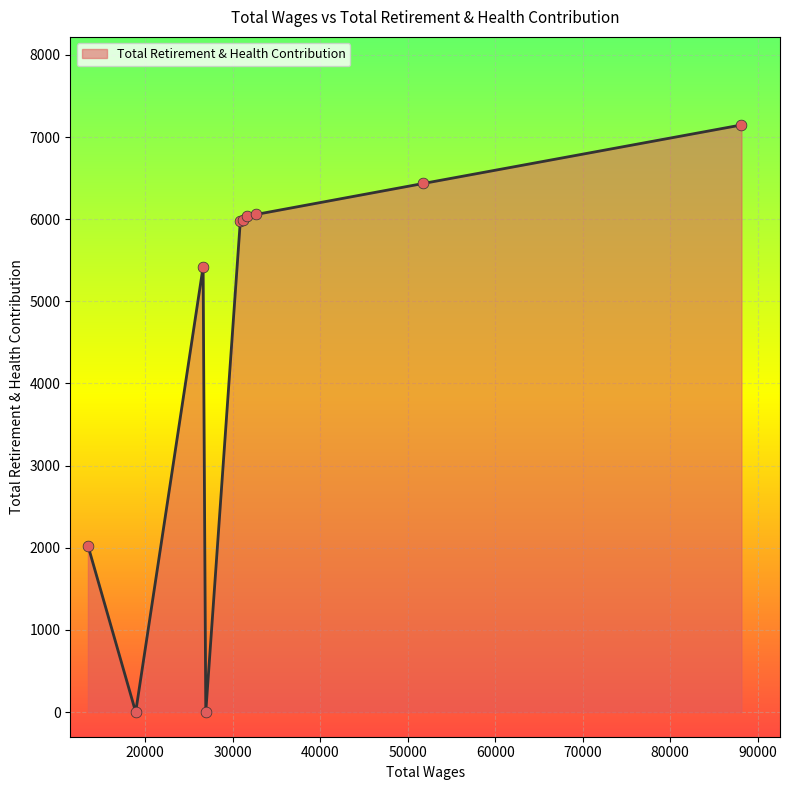

What is the greatest value displayed?

7147